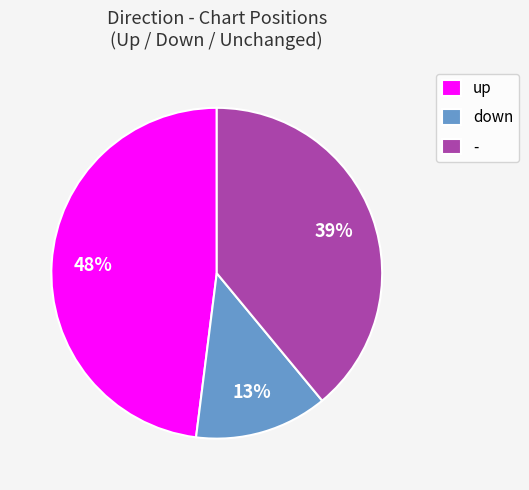

Is it true that down is 24% of the pie?

False